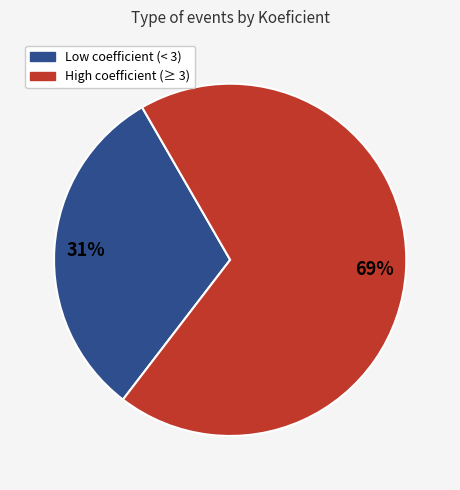

To the nearest percent, what is the average slice percentage?

50%